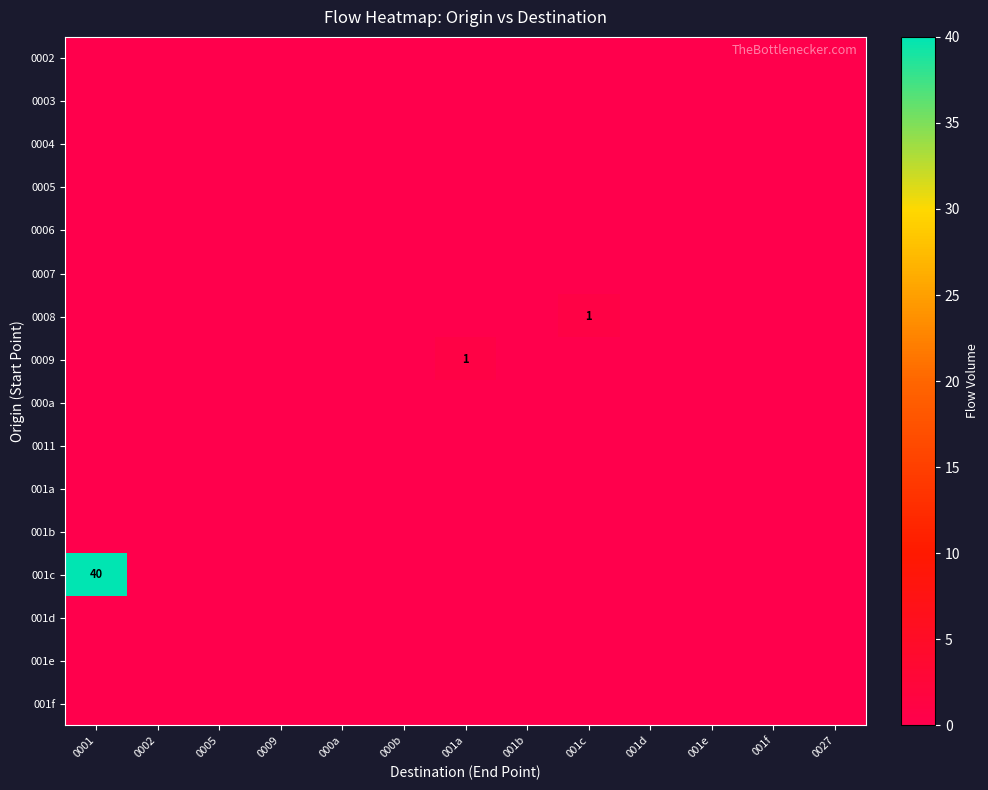

The row_1 series shows 0 at 0009. True or false?

True